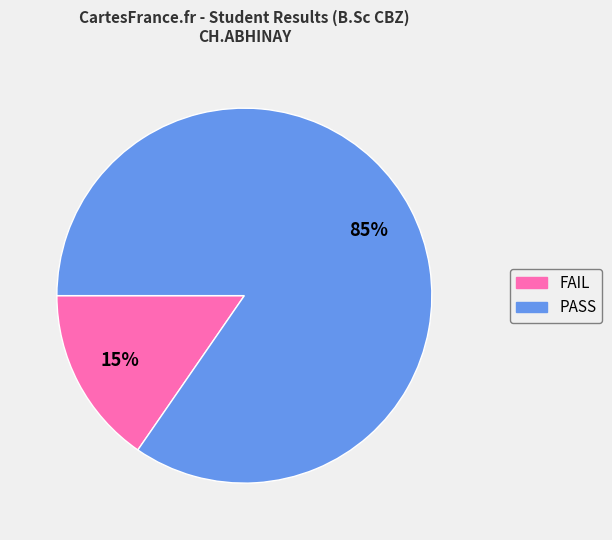

Do FAIL and PASS together represent more than half of the pie?

Yes